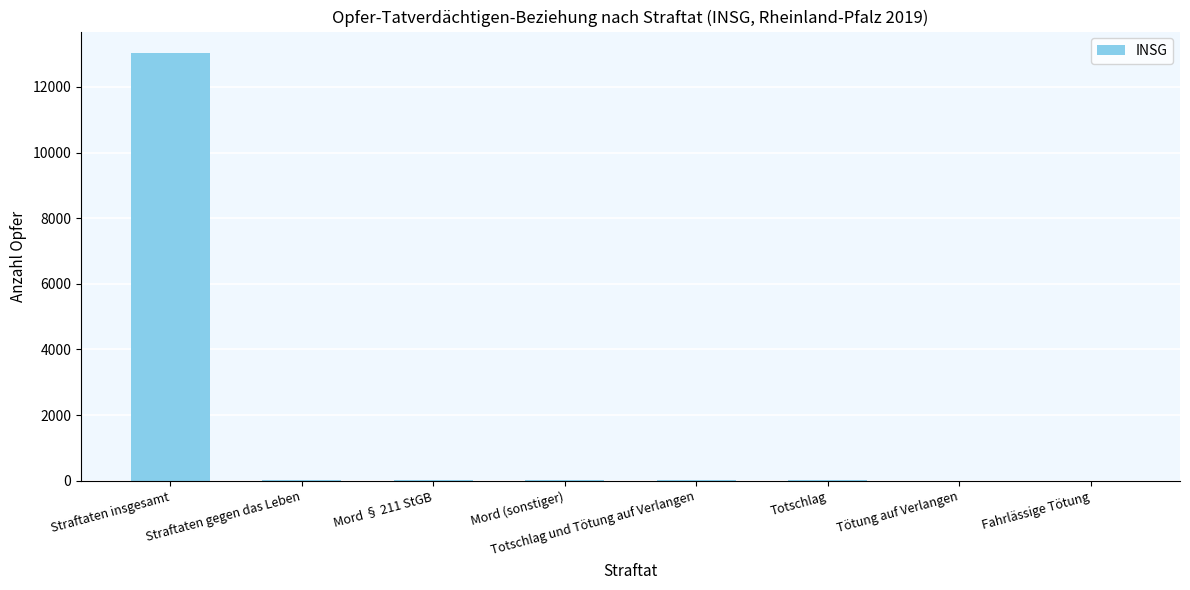

Which category has the highest value across all series?

Straftaten insgesamt